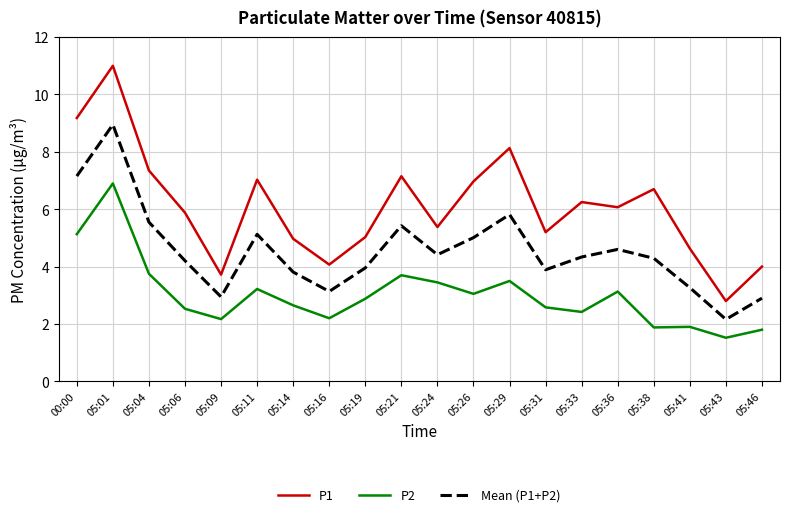

True or false: P2 and P1 cross at least once.

False